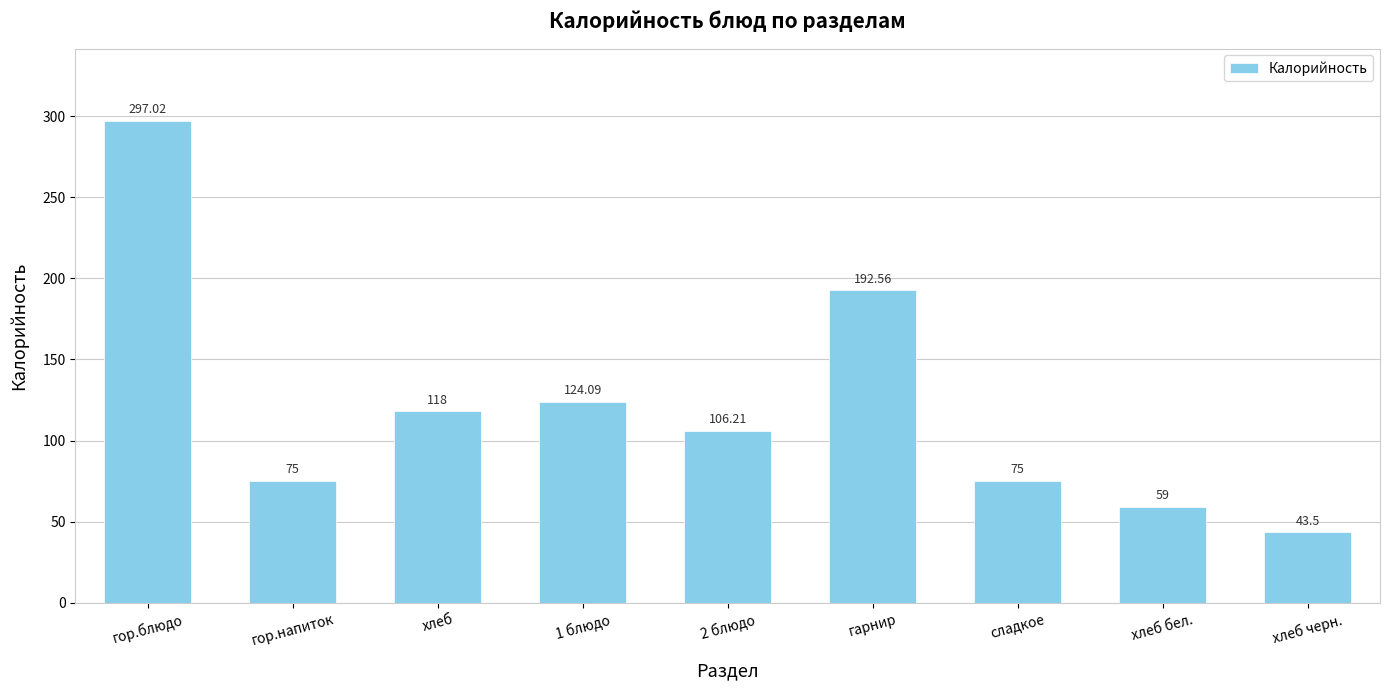

The value at гор.блюдо is 457.0. True or false?

False